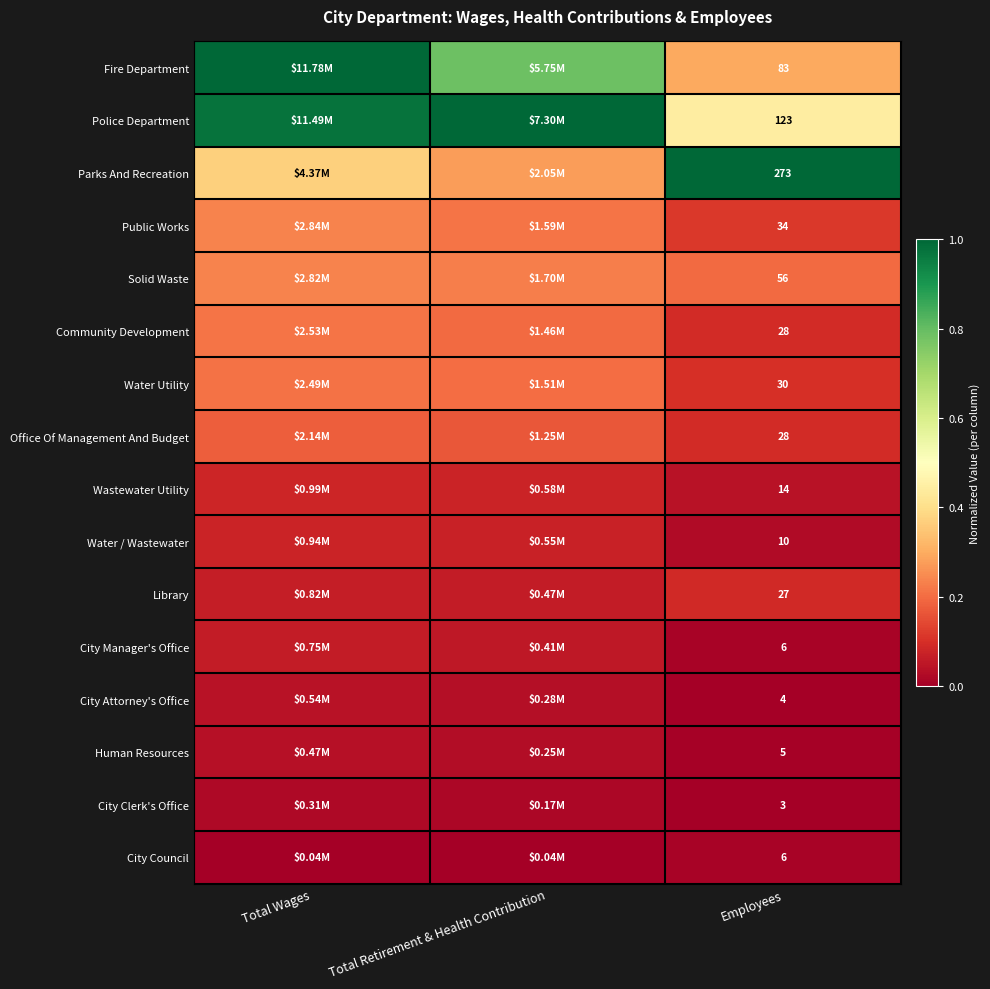

The Fire Department series shows 0.5 at Total Retirement & Health Contribution. True or false?

False